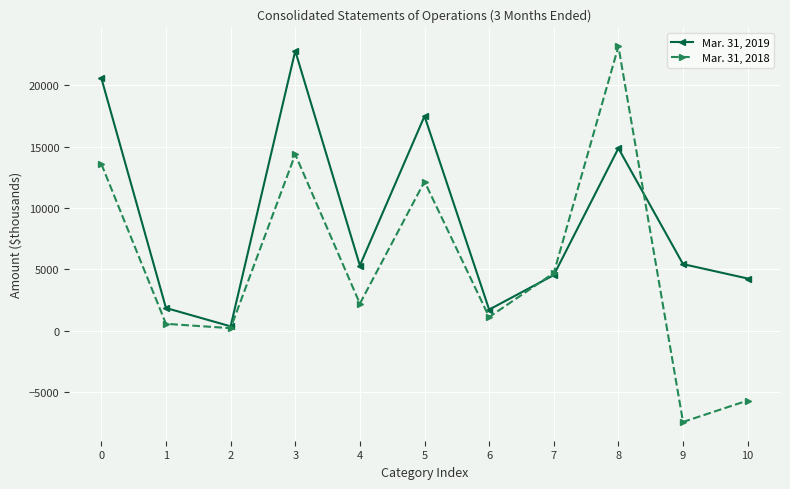

What is the sum of all Mar. 31, 2018 values?

58961